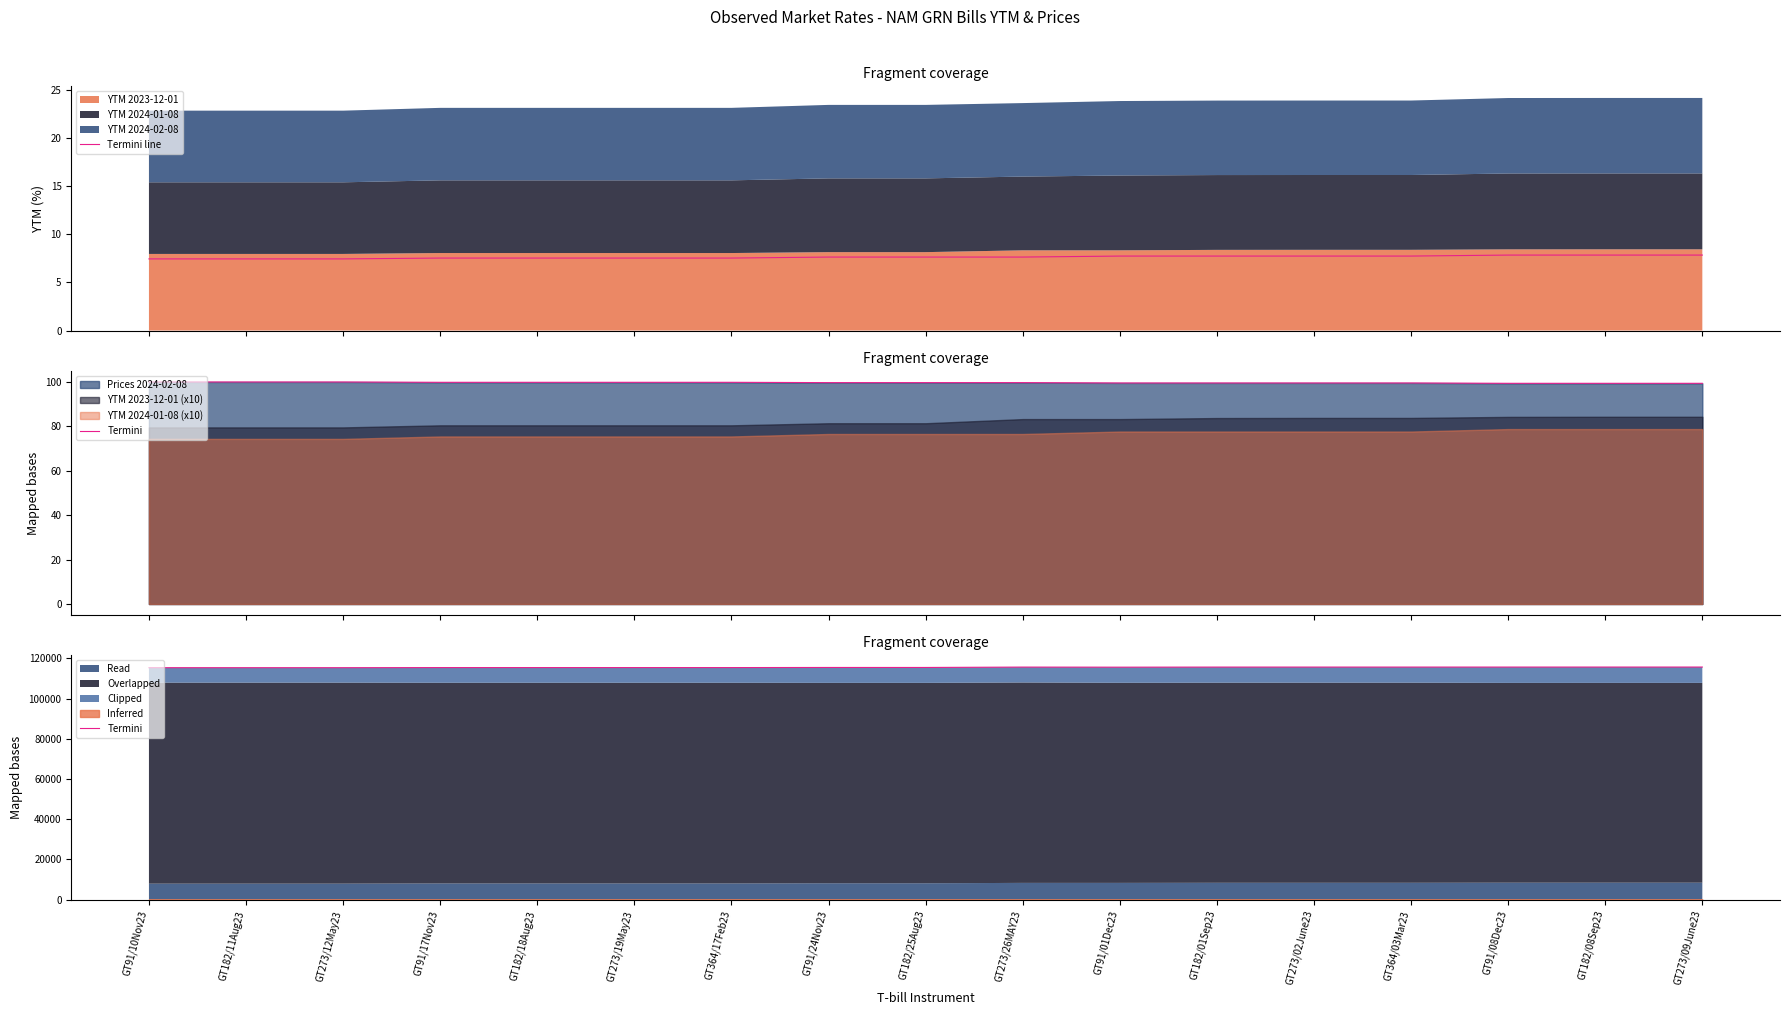

How many data points does each series have?

17